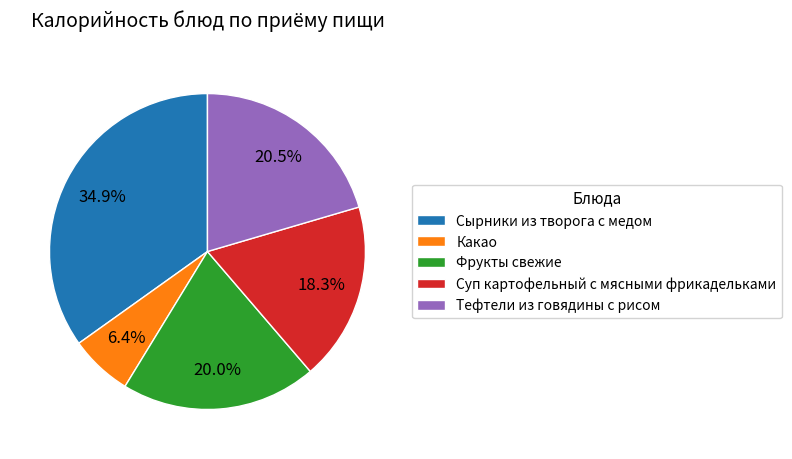

What percentage do Сырники из творога с медом and Суп картофельный с мясными фрикадельками together represent?

53.1%